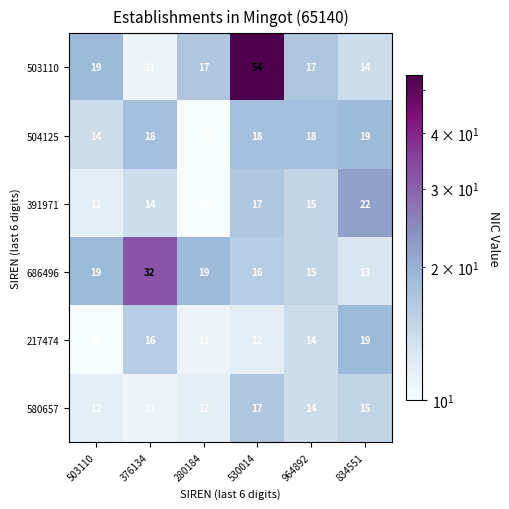

Which series changed the most between 376134 and 530014?

503110